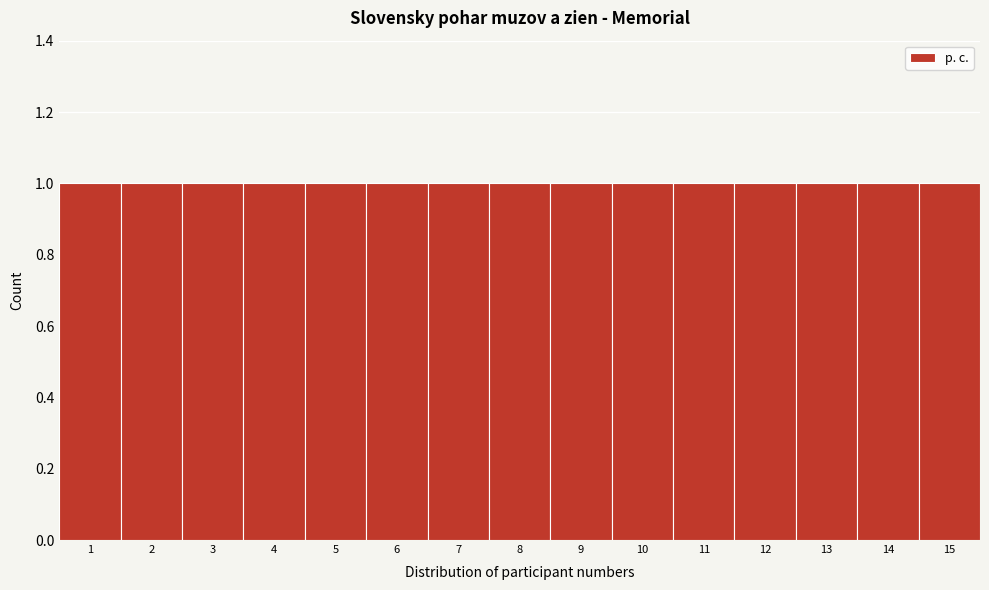

Reading left to right, transcribe this chart: for each bar, give the range it covers on the x-axis and its height. The values are not printed on the chart, so give them approximately, as read against the axis.

0.5 to 1.5: 1
1.5 to 2.5: 1
2.5 to 3.5: 1
3.5 to 4.5: 1
4.5 to 5.5: 1
5.5 to 6.5: 1
6.5 to 7.5: 1
7.5 to 8.5: 1
8.5 to 9.5: 1
9.5 to 10.5: 1
10.5 to 11.5: 1
11.5 to 12.5: 1
12.5 to 13.5: 1
13.5 to 14.5: 1
14.5 to 15.5: 1